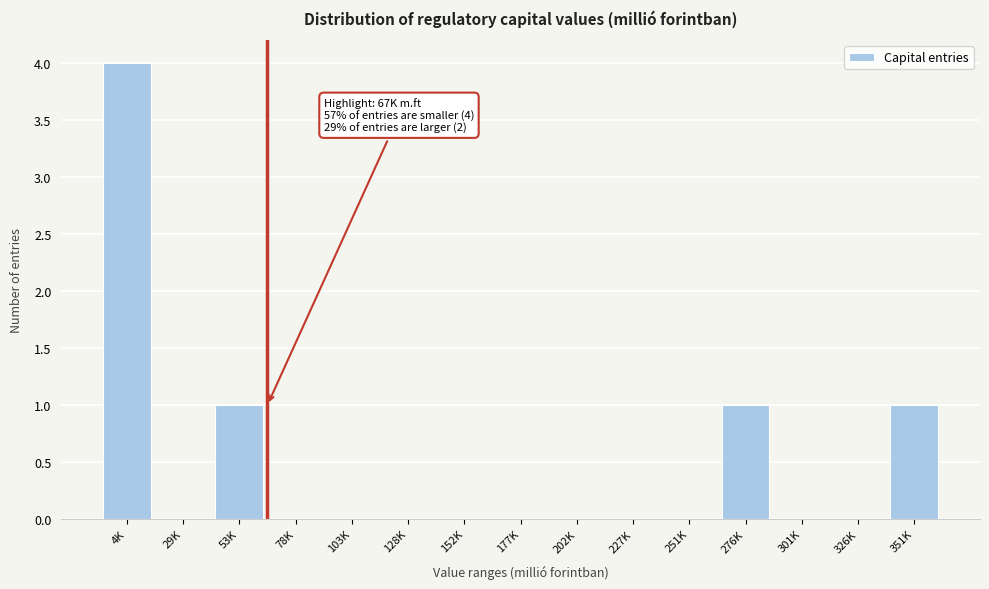

Reading right to left, extract all data points from this chart.

351K=1	326K=0	301K=0	276K=1	251K=0	227K=0	202K=0	177K=0	152K=0	128K=0	103K=0	78K=0	53K=1	29K=0	4K=4